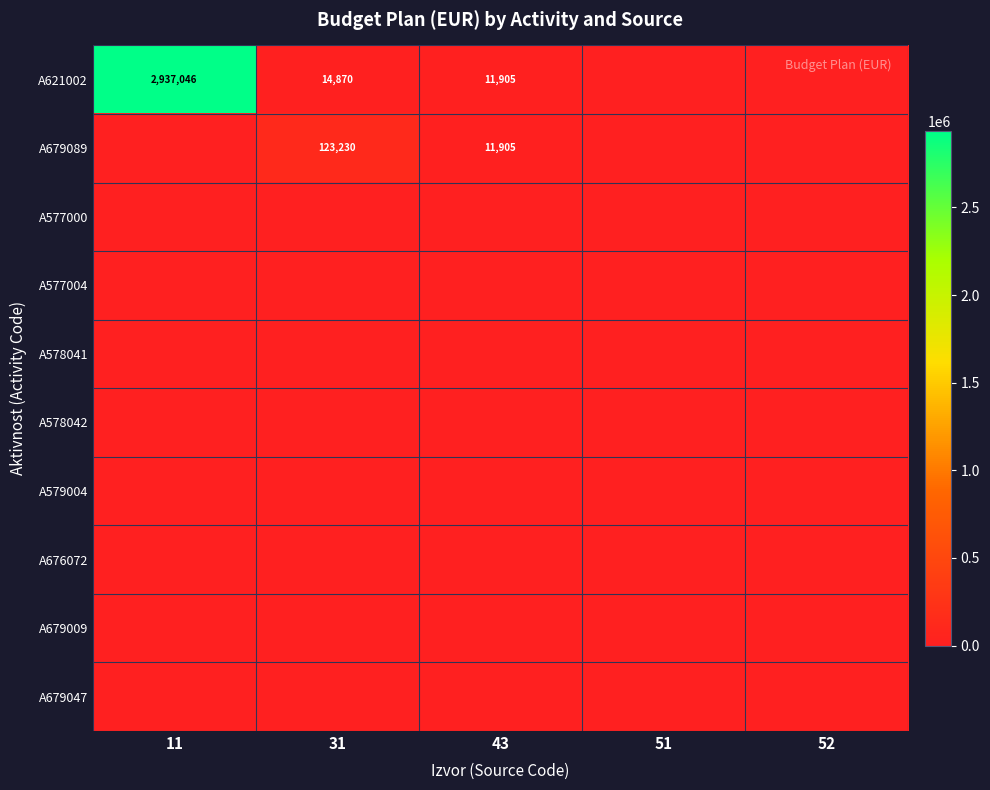

True or false: A679089 has a value of 5354 at 43.

False